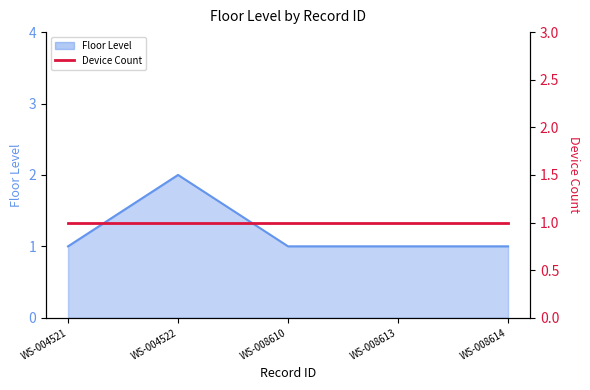

How many points are higher than both their immediate neighbors (excluding endpoints)?

1